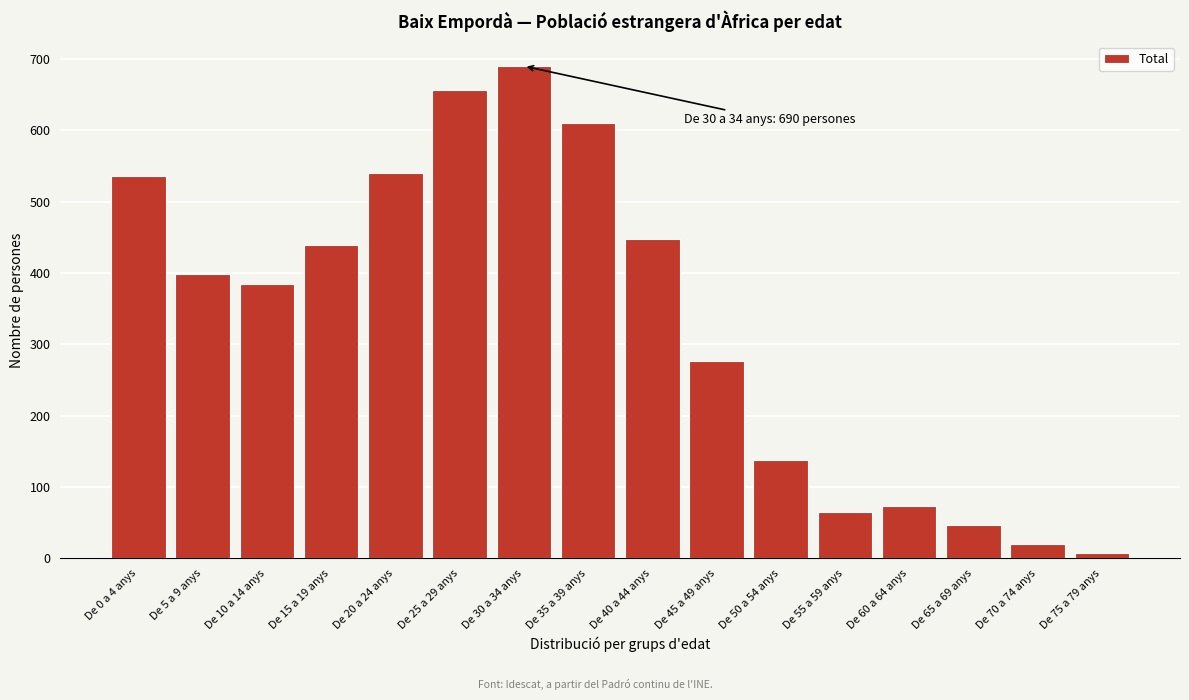

Reading left to right, list all the values displayed in this chart.

536	398	384	439	540	657	690	610	448	277	138	65	73	46	20	8